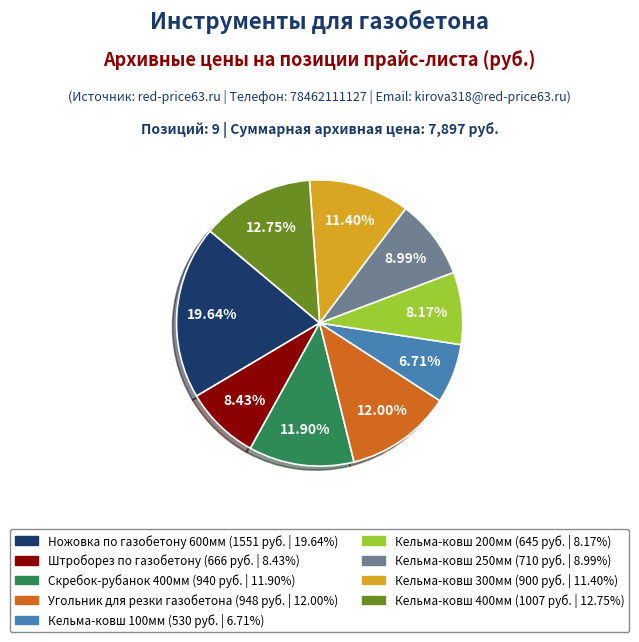

Does Кельма-ковш 400мм account for over 50% of the chart?

No